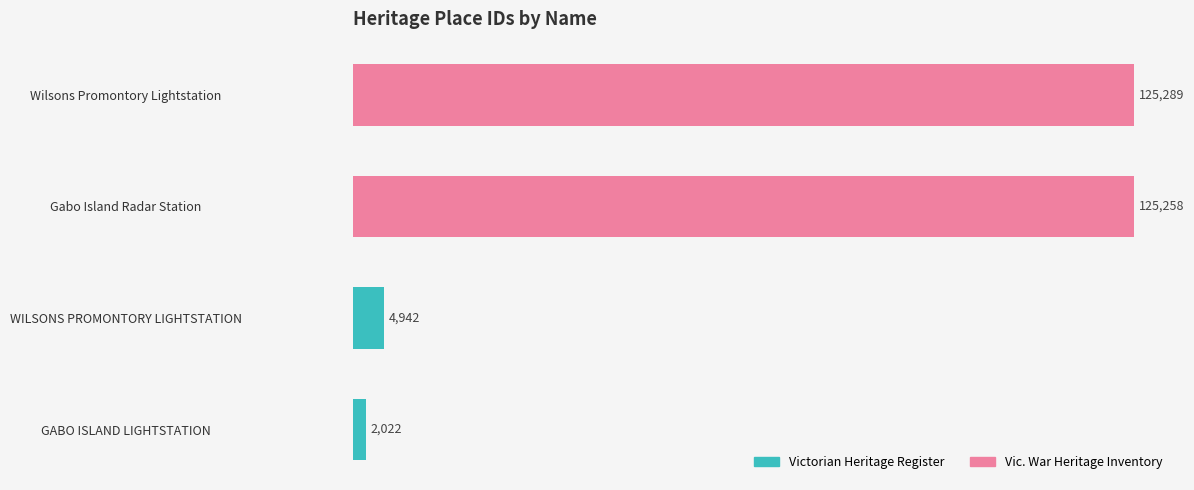

What is the sum of all Victorian Heritage Register values?

6964